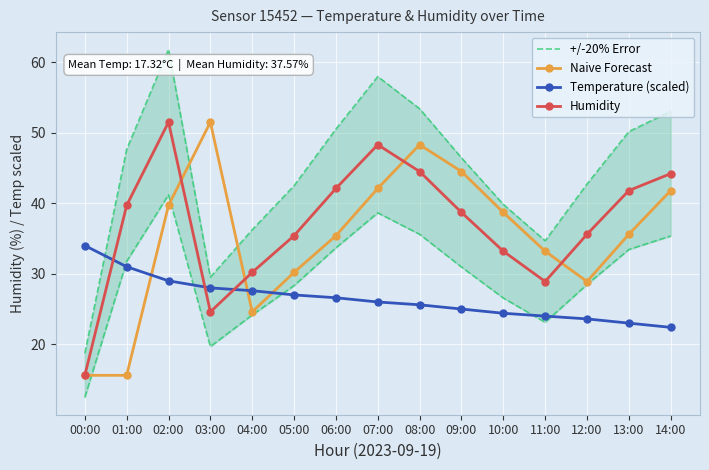

What is the lowest value of the Naive Forecast series?

15.6